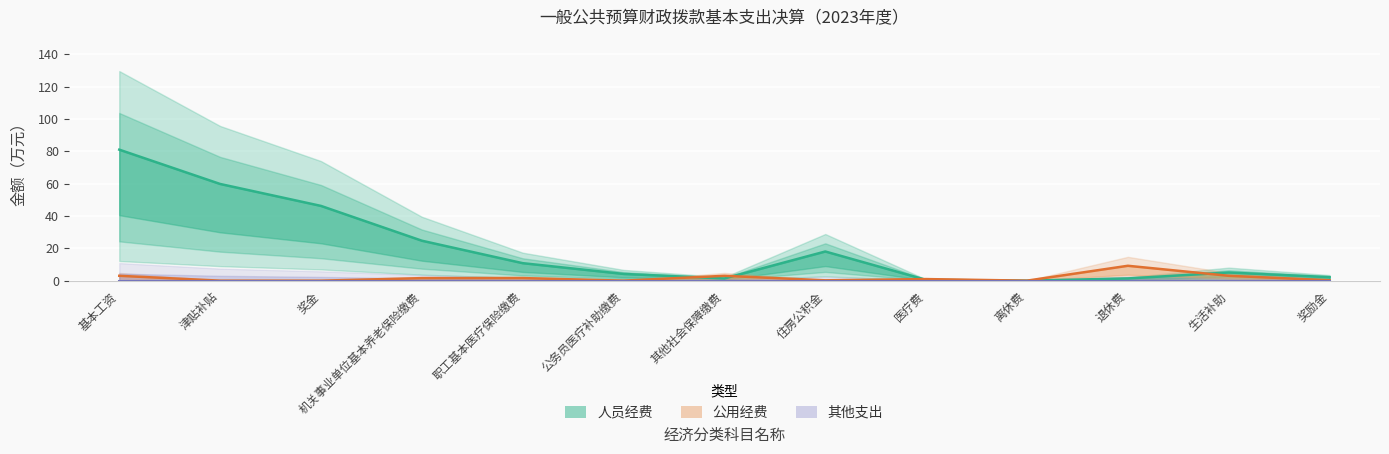

What is the label of the 1st point from the left?

基本工资